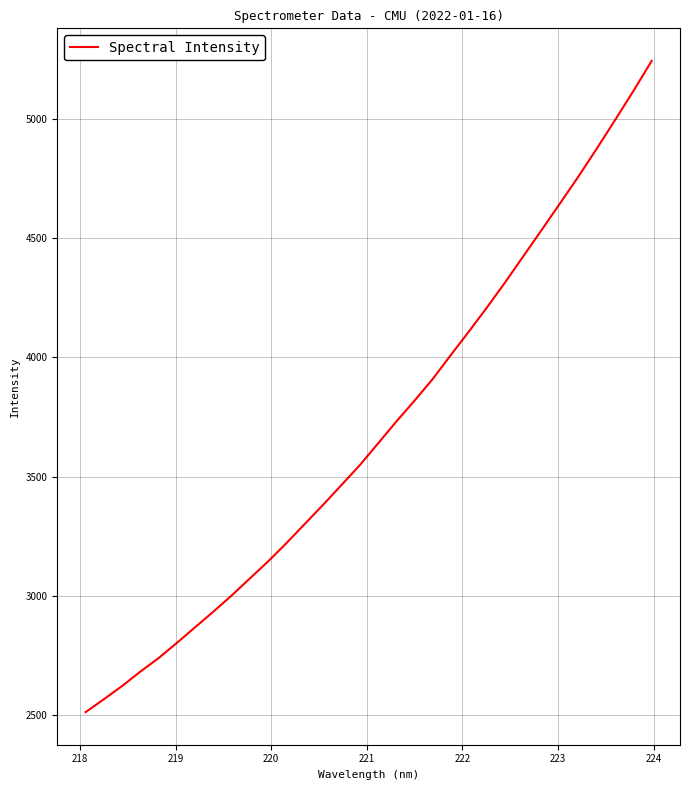

What is the maximum value shown in the chart?

5243.7